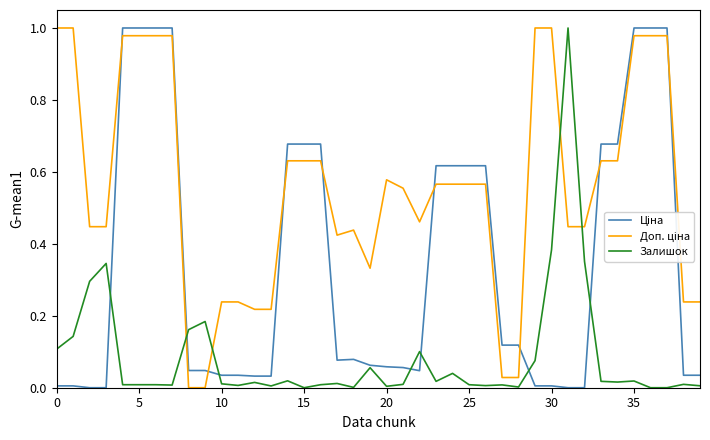

How many lines are shown in the chart?

3